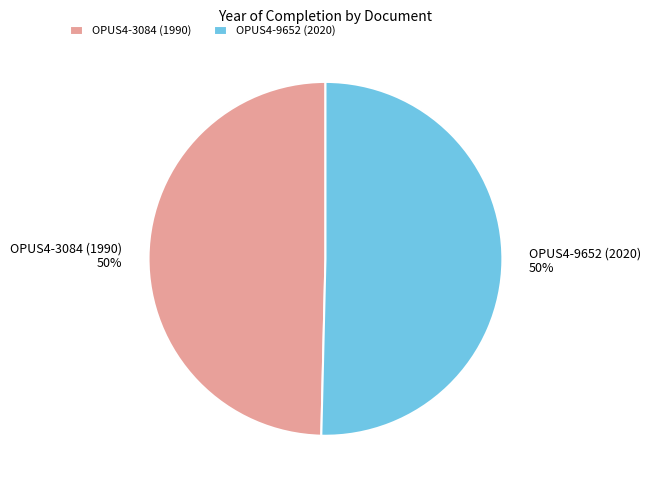

Do OPUS4-3084 (1990) and OPUS4-9652 (2020) together represent more than half of the pie?

Yes